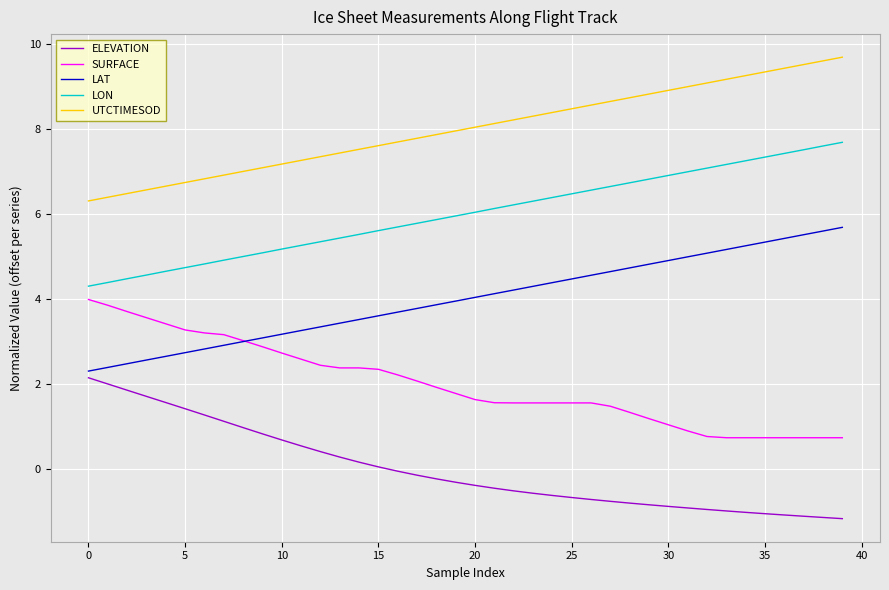

List the series in order of their overall mean, highest first.

UTCTIMESOD, LON, LAT, SURFACE, ELEVATION